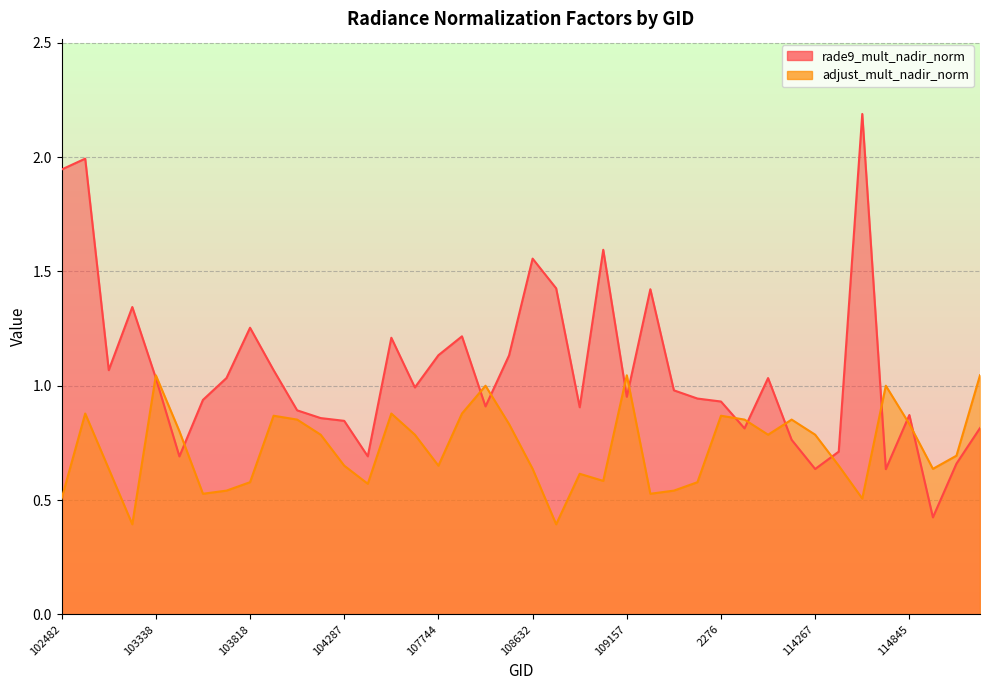

What is the minimum value shown in the chart?

0.4